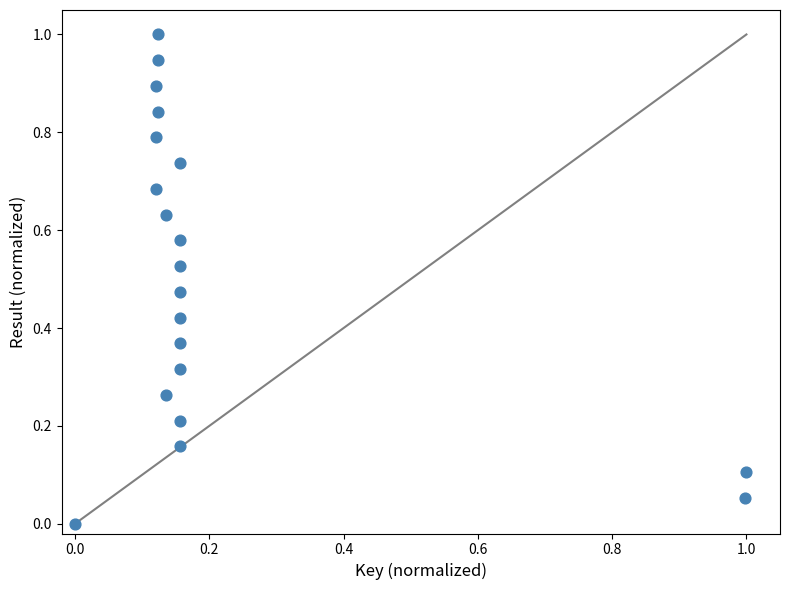

What is the range of Y values (max minus min)?

1.0